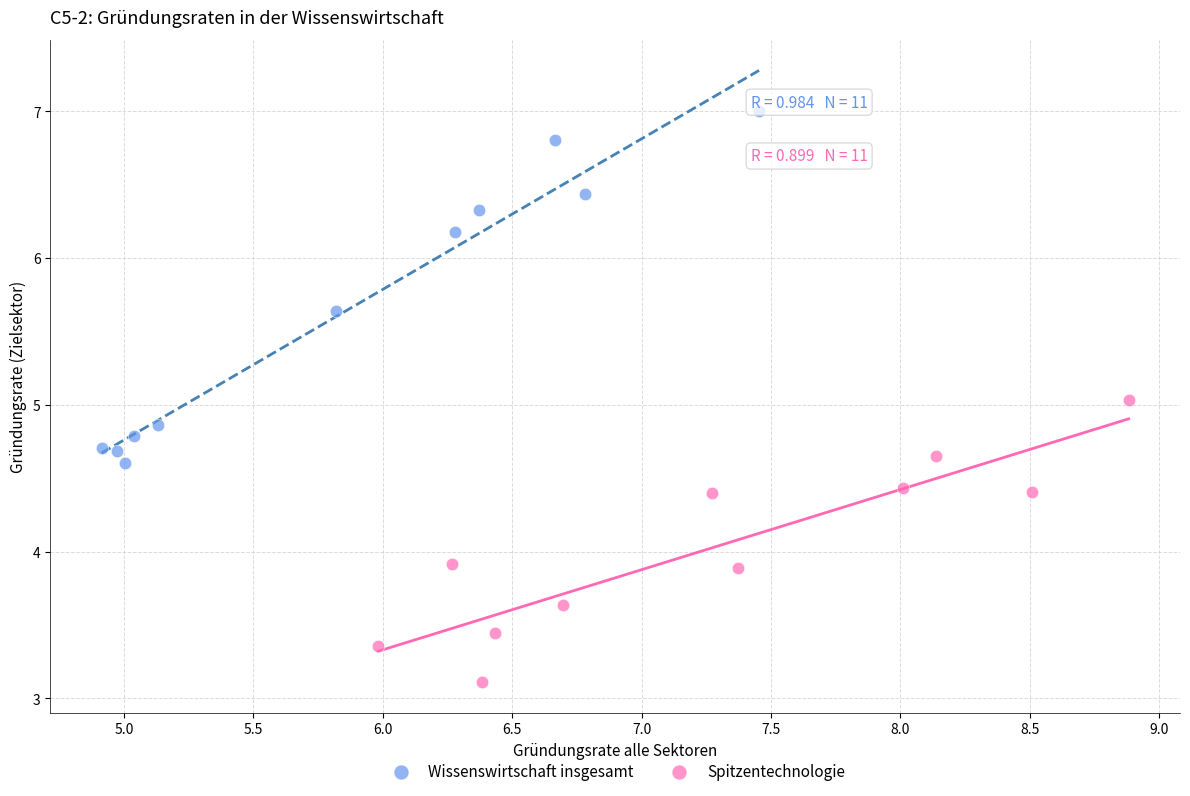

Which series contains the highest Y value?

Wissenswirtschaft insgesamt